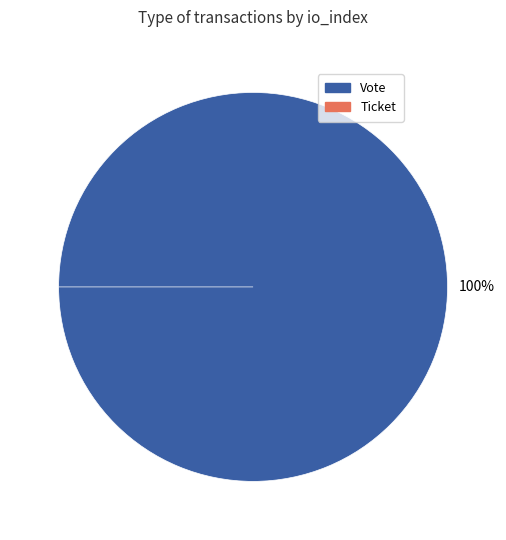

To the nearest percent, what portion does Vote represent?

100%